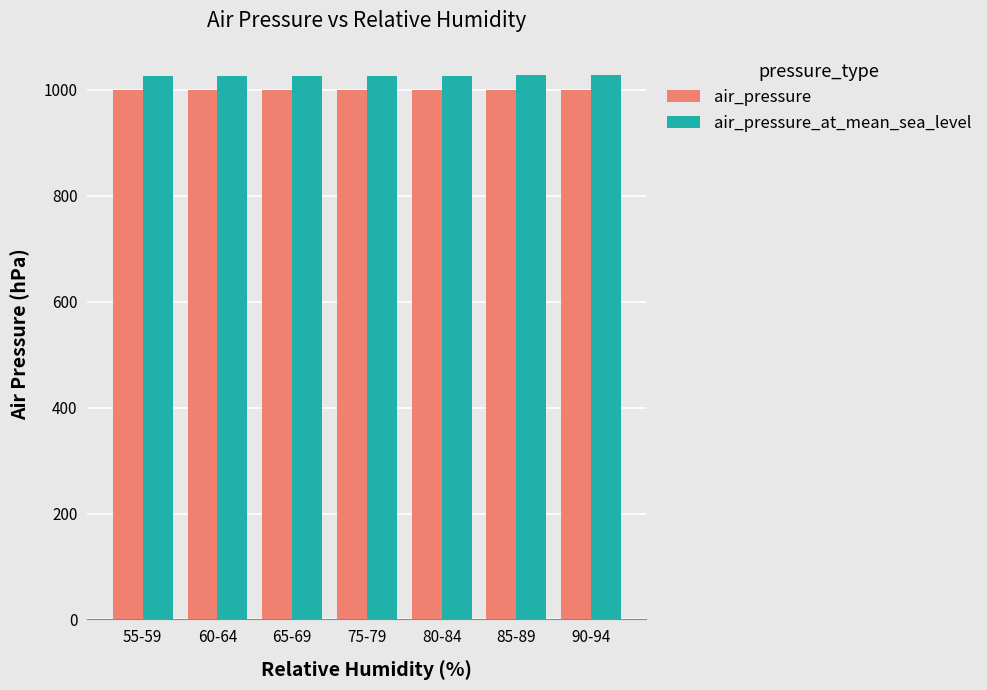

At 65-69, list the series in order from smallest to largest.

air_pressure, air_pressure_at_mean_sea_level